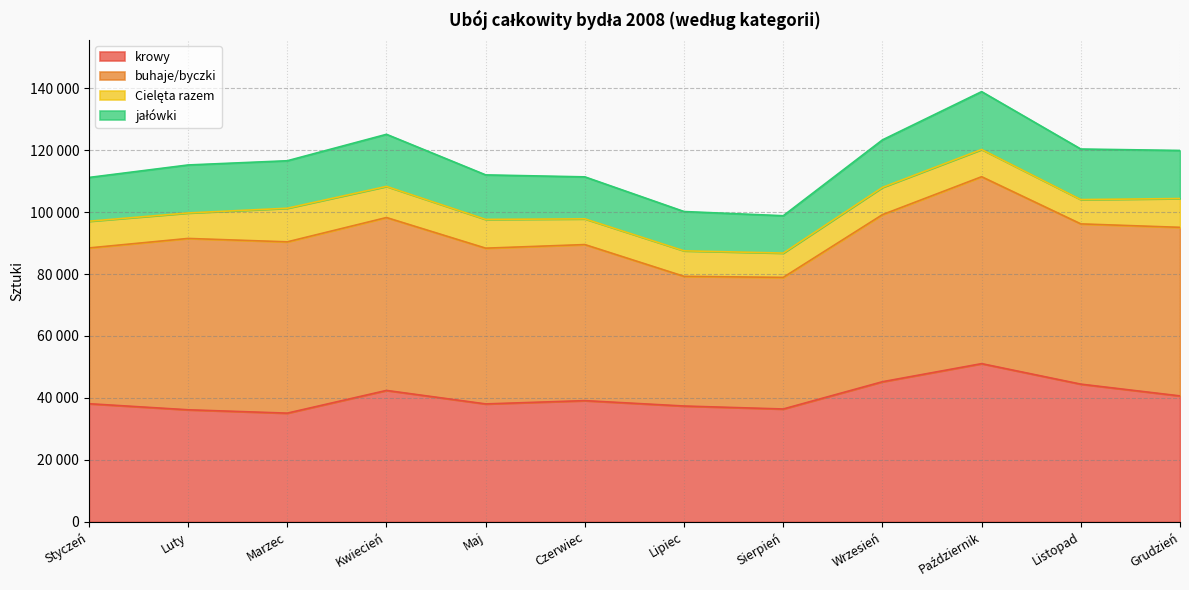

List the series in order of their peak value, highest first.

buhaje/byczki, krowy, jałówki, Cielęta razem